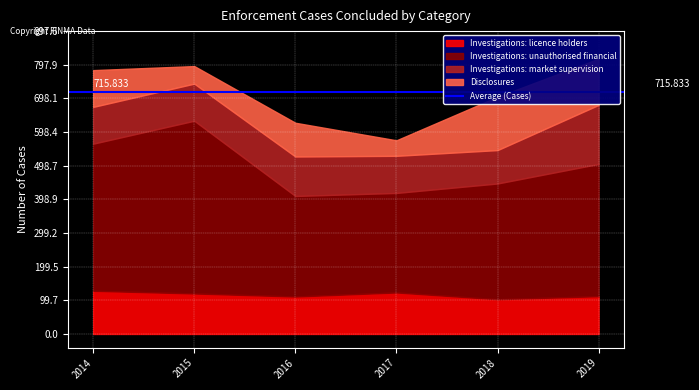

What is the total value across all series at 2018?

703